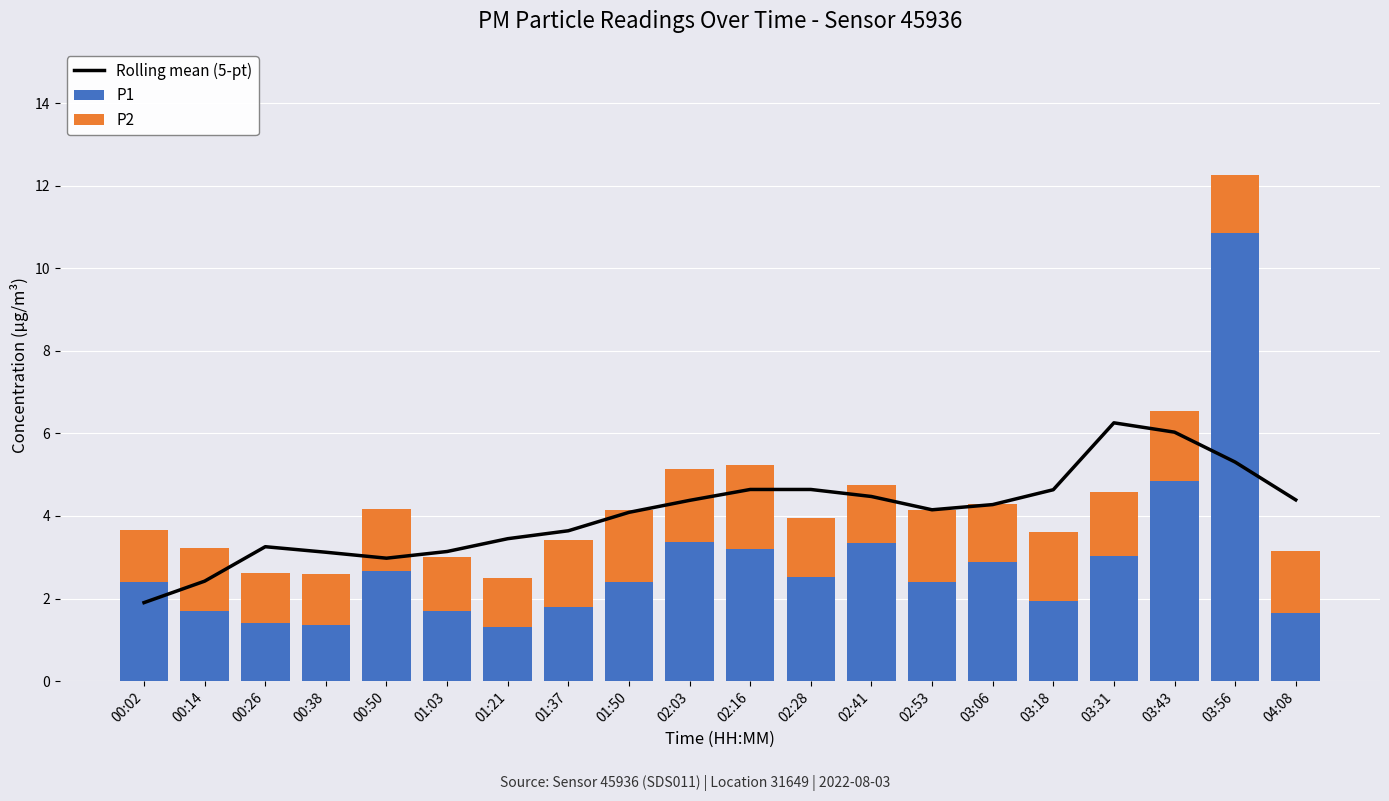

Which series changed the most between 02:28 and 03:56?

P1